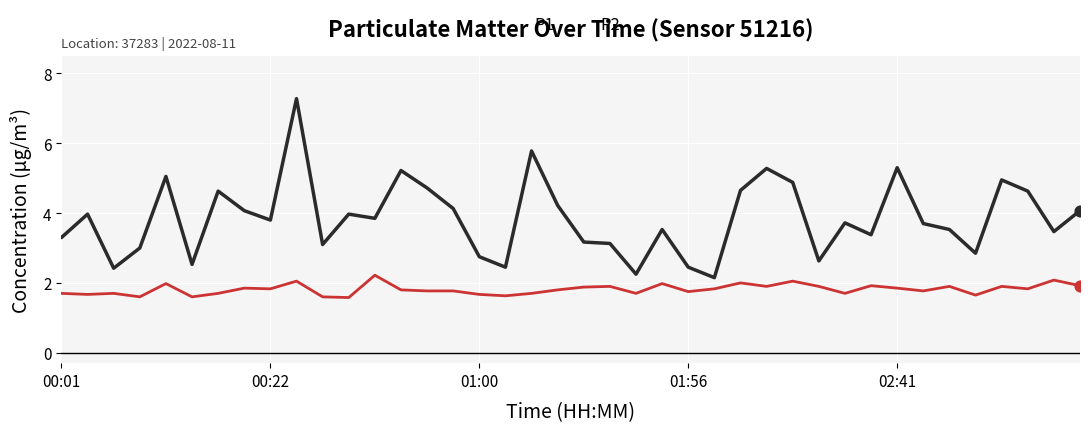

What is the difference between the maximum and minimum values in the P2 series?

0.6